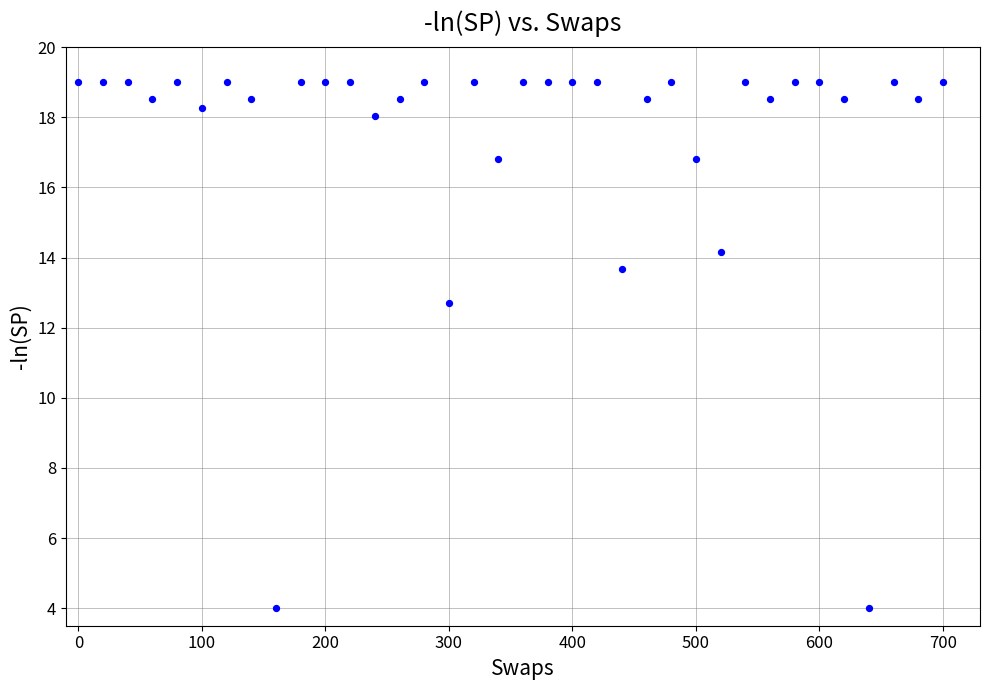

What Y value in the scatter plot is closest to 11?

12.7